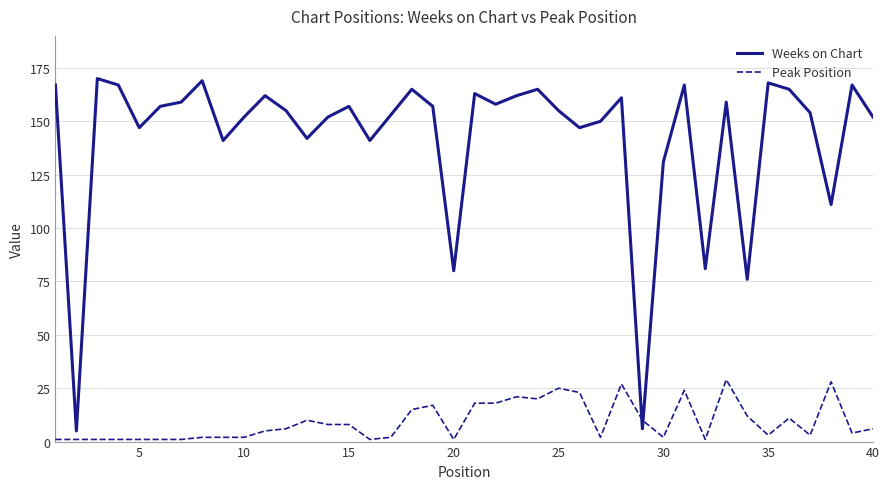

List the series in order of their overall mean, lowest first.

Peak Position, Weeks on Chart